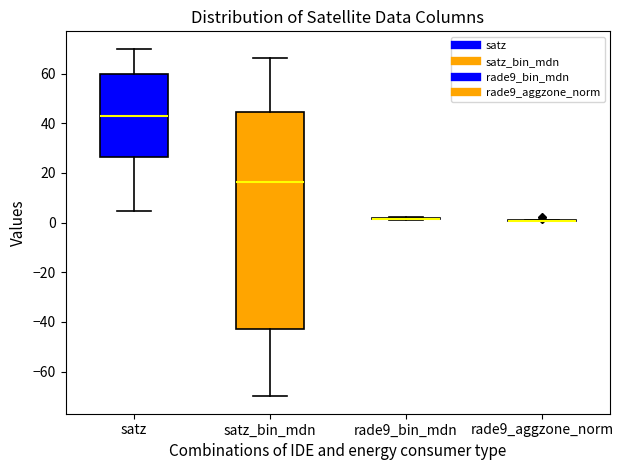

Reading left to right, transcribe this box plot: for each box, give where its median line is, the range the box spans, and where its two whiskers end, as read against the y-axis. The values are not printed on the chart, so give them approximately, as read against the axis.

satz: median 44, box 26 to 60, whiskers 4 to 70
satz_bin_mdn: median 16, box -42 to 44, whiskers -70 to 66
rade9_bin_mdn: box collapsed to a line at 2, whiskers 2 to 2
rade9_aggzone_norm: box collapsed to a line at 0, whiskers 0 to 2